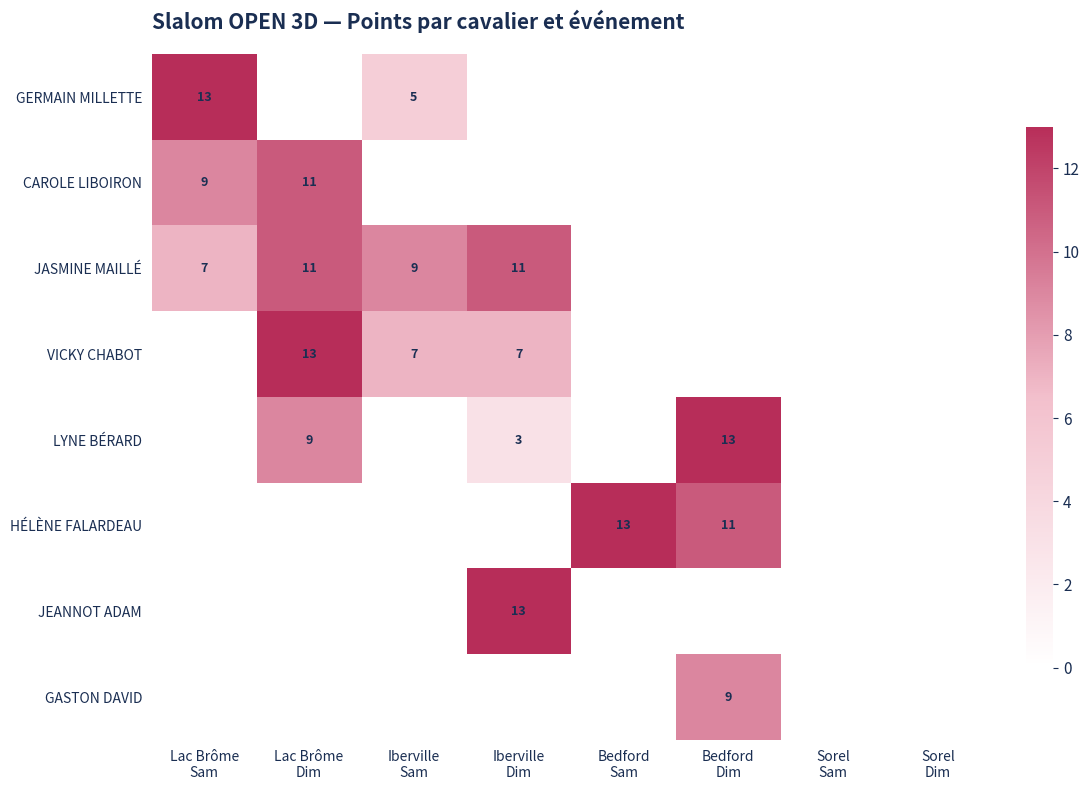

Between Iberville
Dim and Lac Brôme
Dim, which is larger?

Lac Brôme
Dim